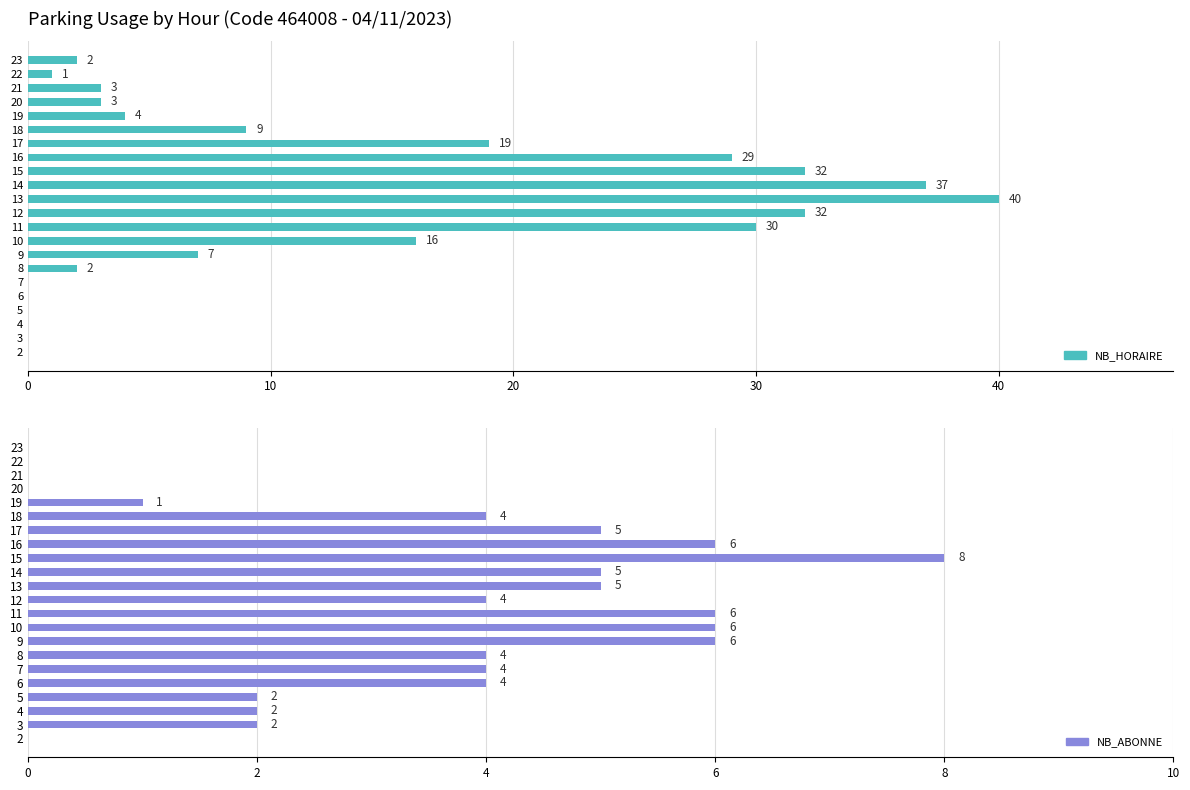

What is the sum of all NB_ABONNE values?

74